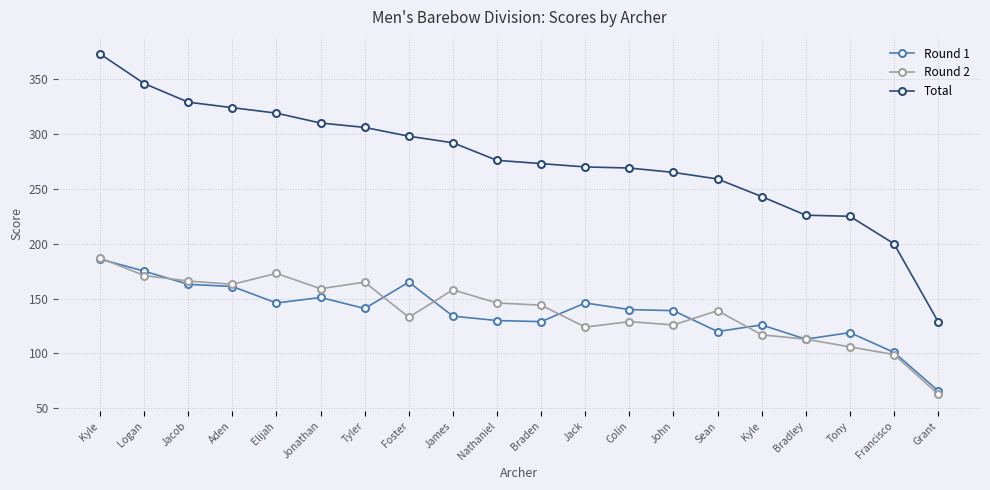

What is the lowest value of the Total series?

129